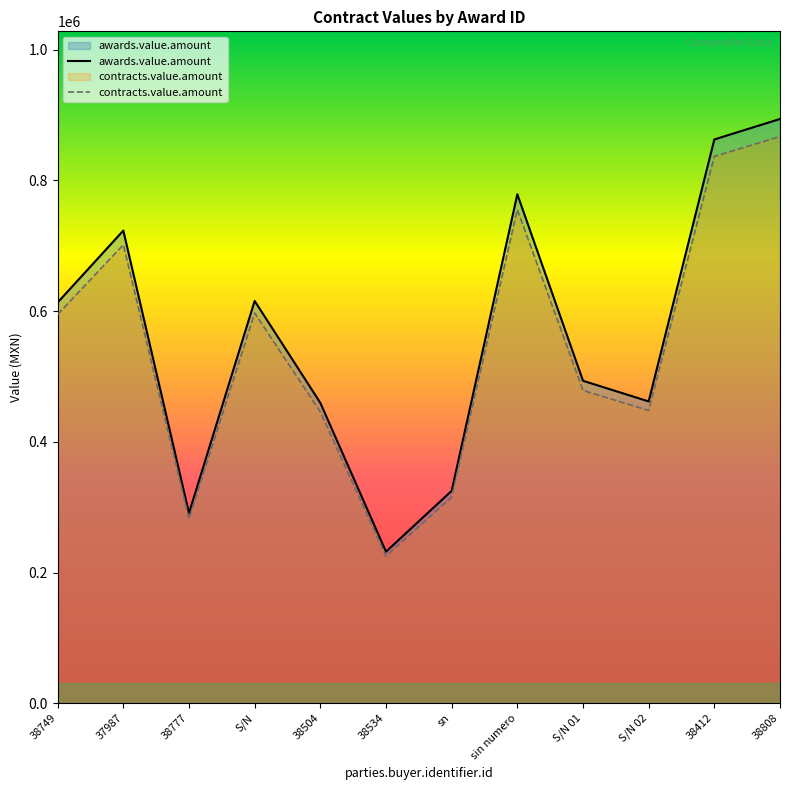

Where is awards.value.amount nearest to the value 562857?

38749